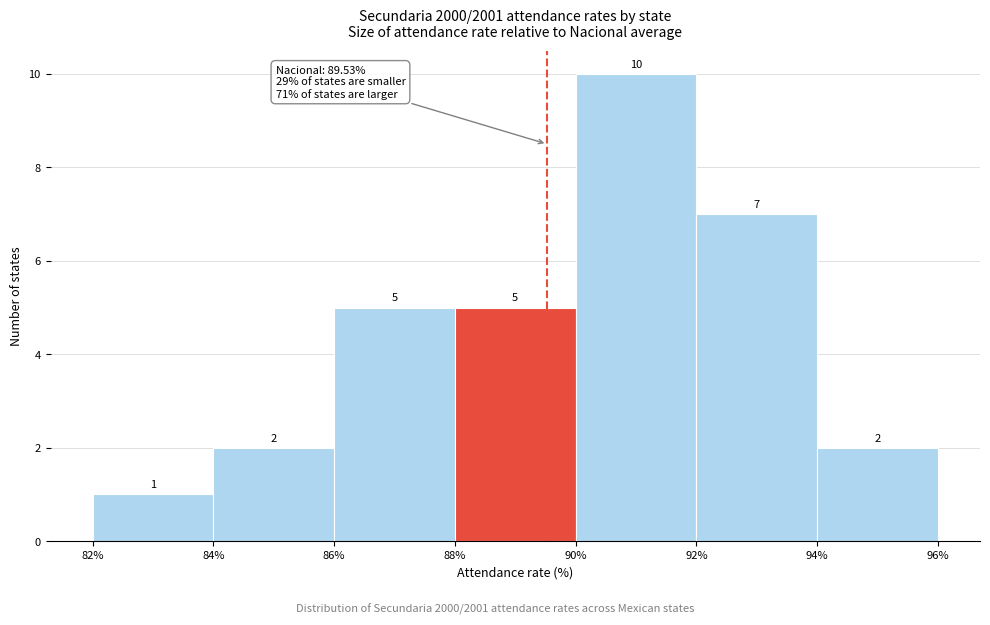

What is the height of the bar covering 86% to 88% on the x-axis?

5